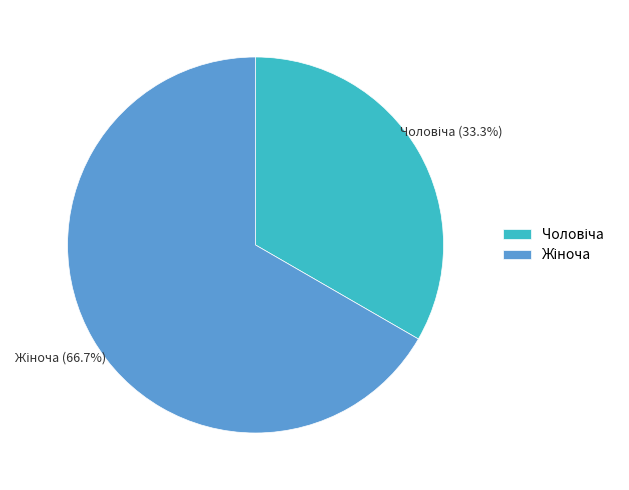

Is there any slice that represents more than half of the pie?

Yes